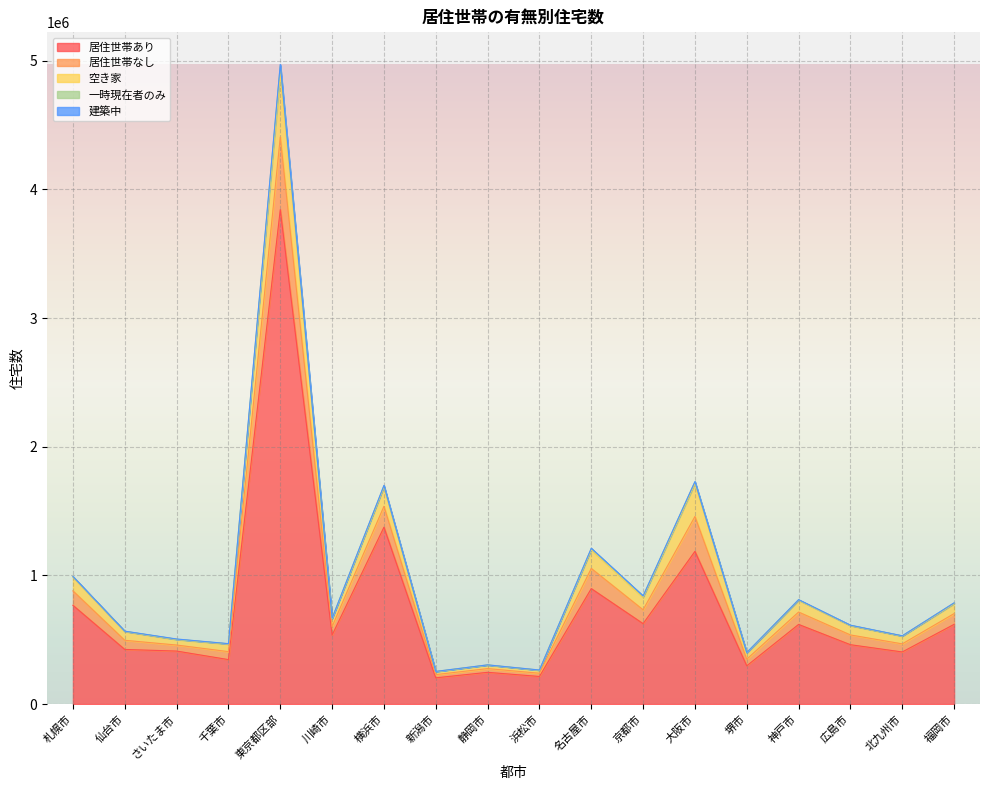

Is the value of 居住世帯なし at 広島市 greater than the value of 空き家 at 福岡市?

No